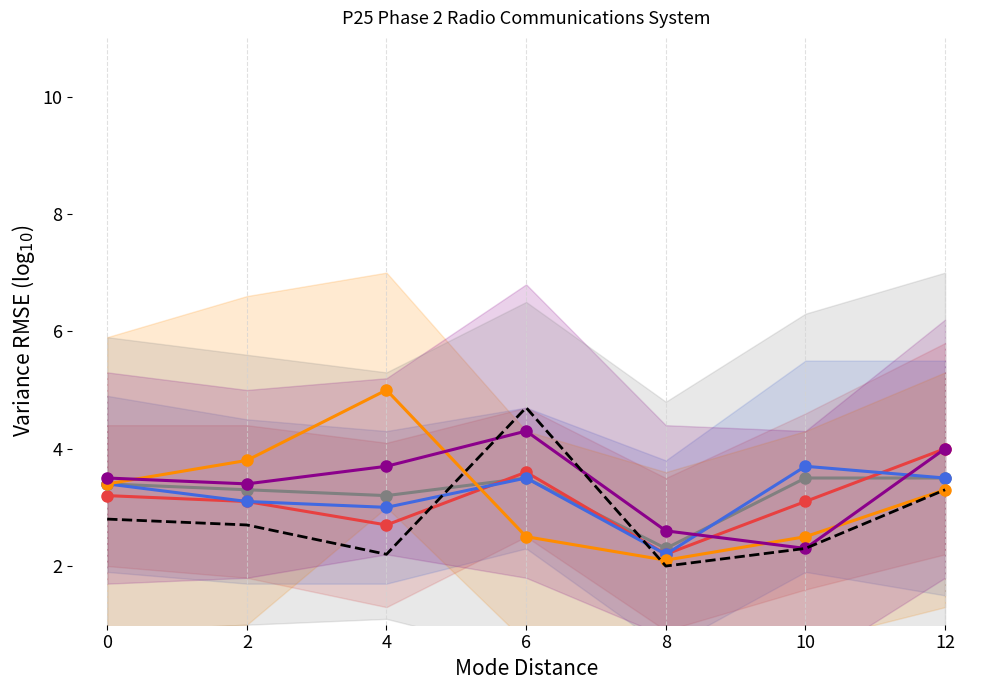

Between which two adjacent categories do Site 1 and Site 2 first intersect?

4 and 6